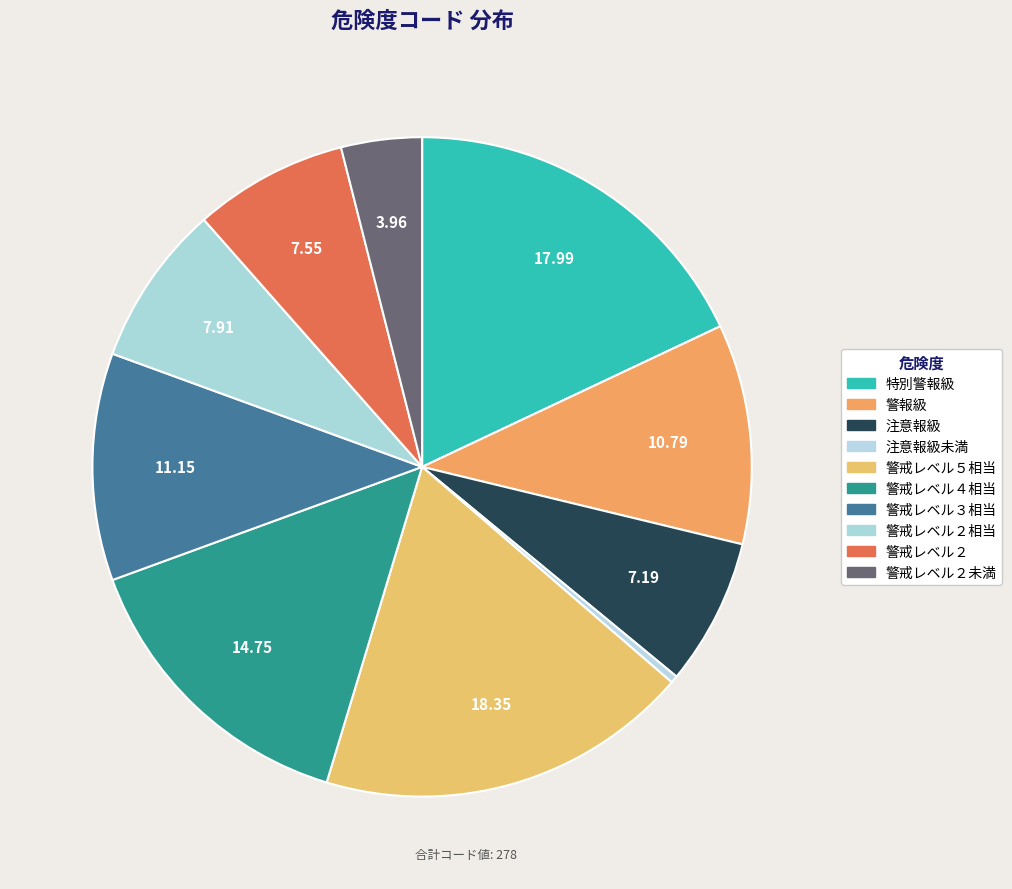

Count the number of slices in the pie.

10